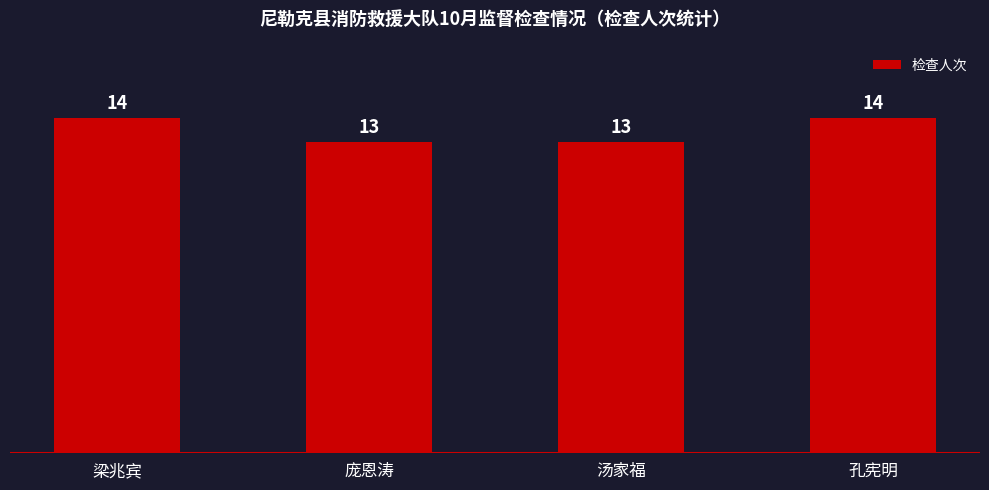

What is the average value?

14